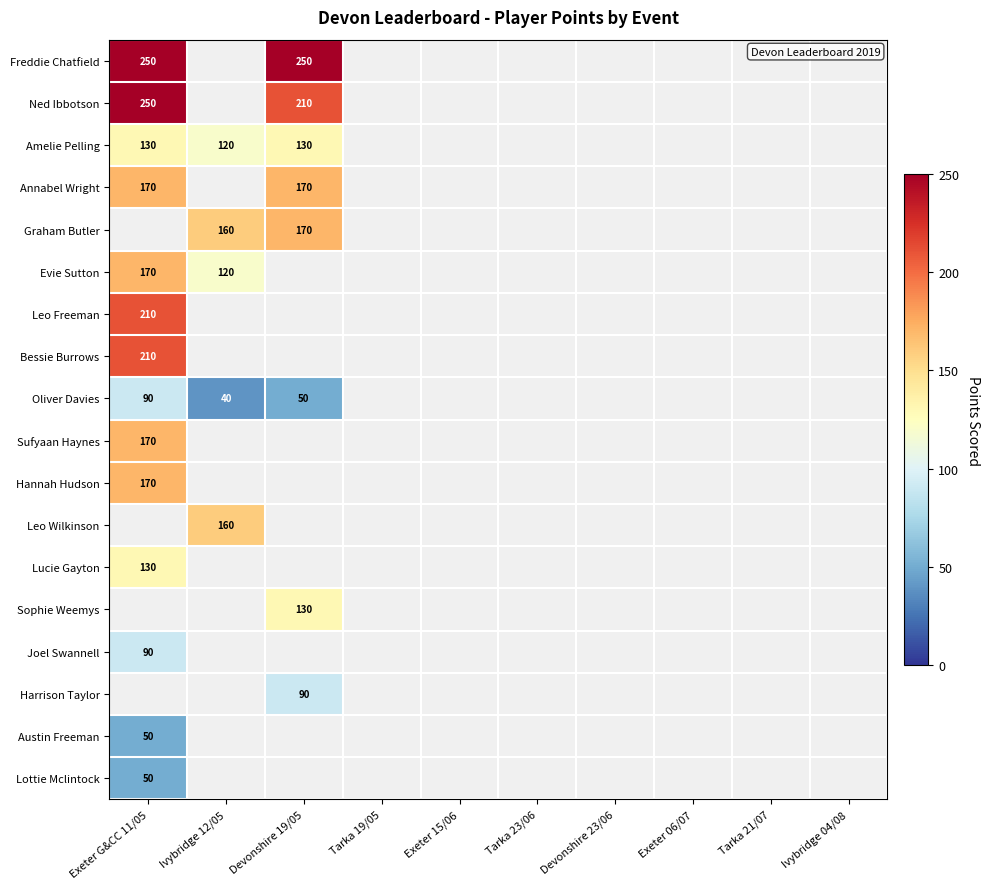

What is the smallest value displayed?

40.0